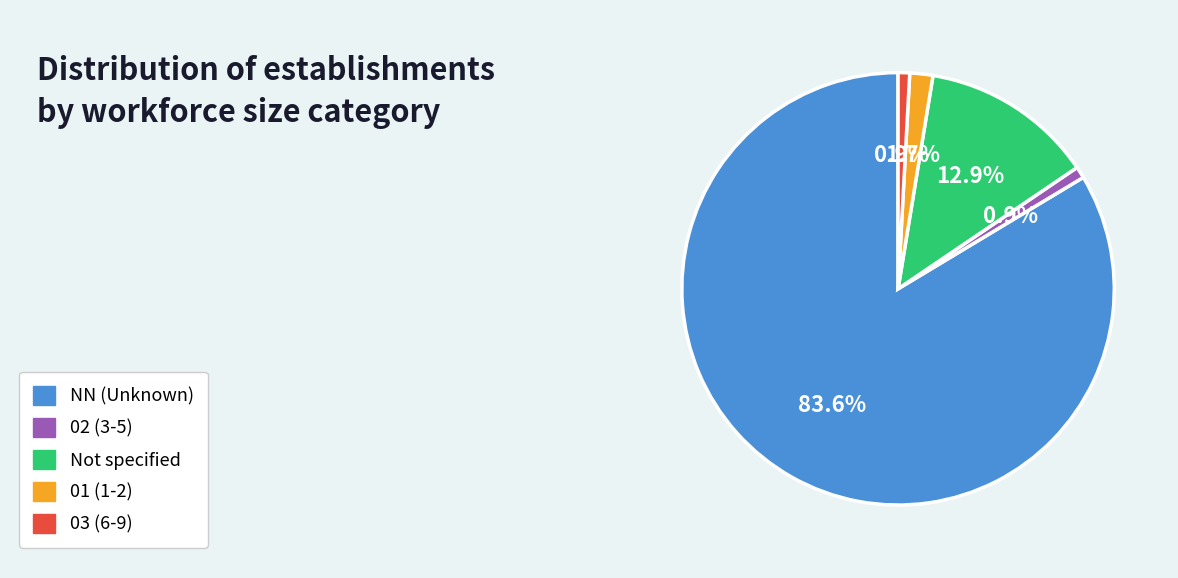

Is there any slice that represents more than half of the pie?

Yes